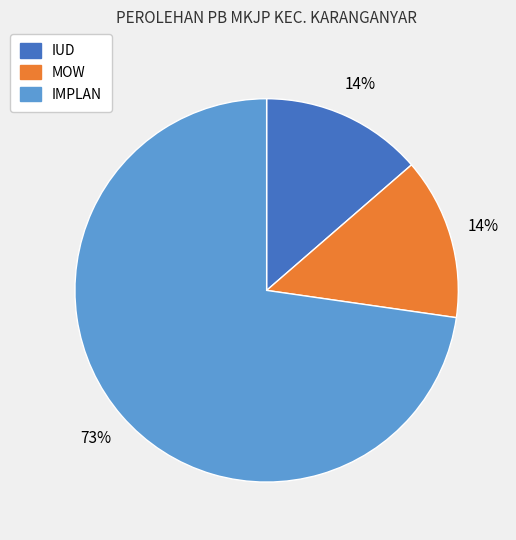

To the nearest percent, what is the average slice percentage?

33%